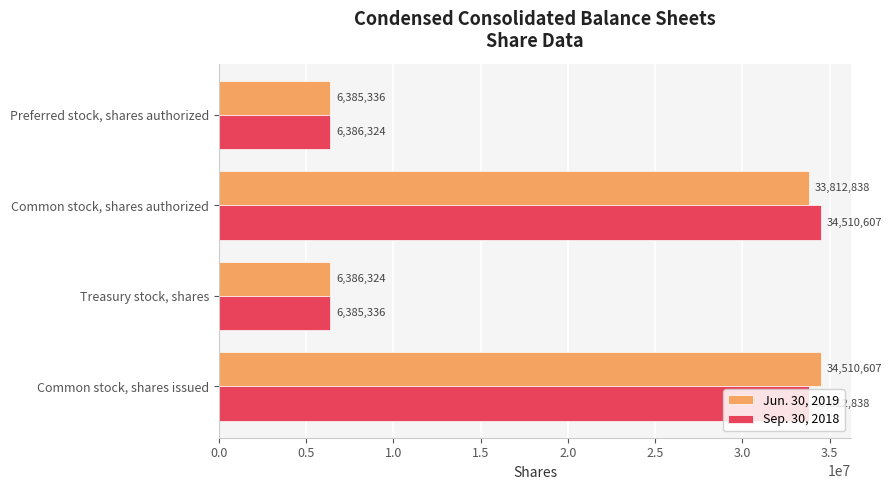

Is the value of Jun. 30, 2019 at Treasury stock, shares greater than the value of Sep. 30, 2018 at Treasury stock, shares?

Yes